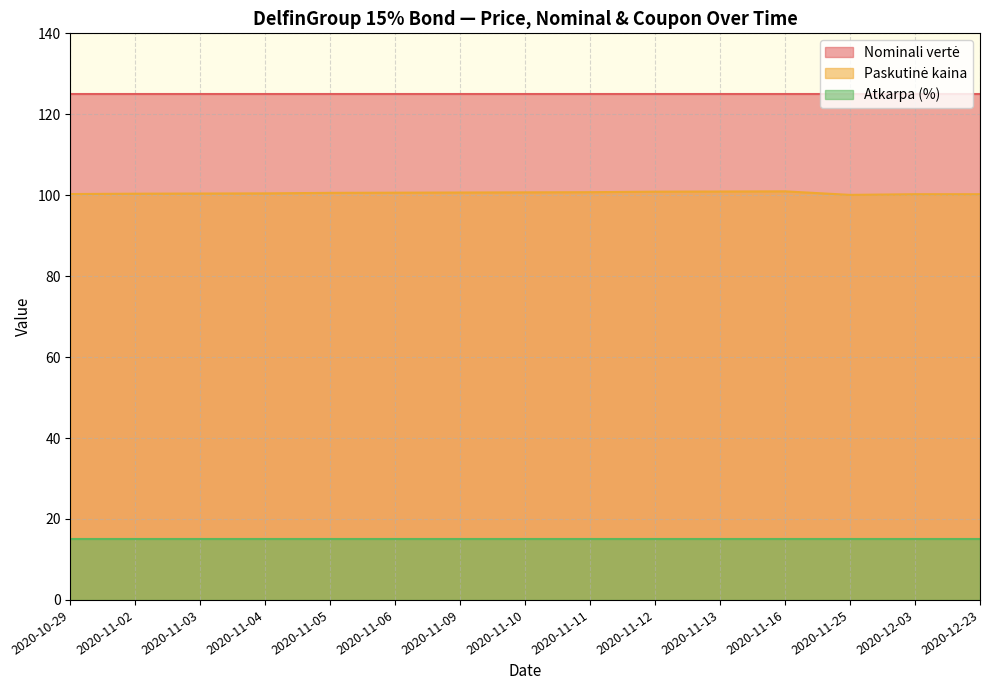

What is the sum of all Nominali vertė values?

1875.0